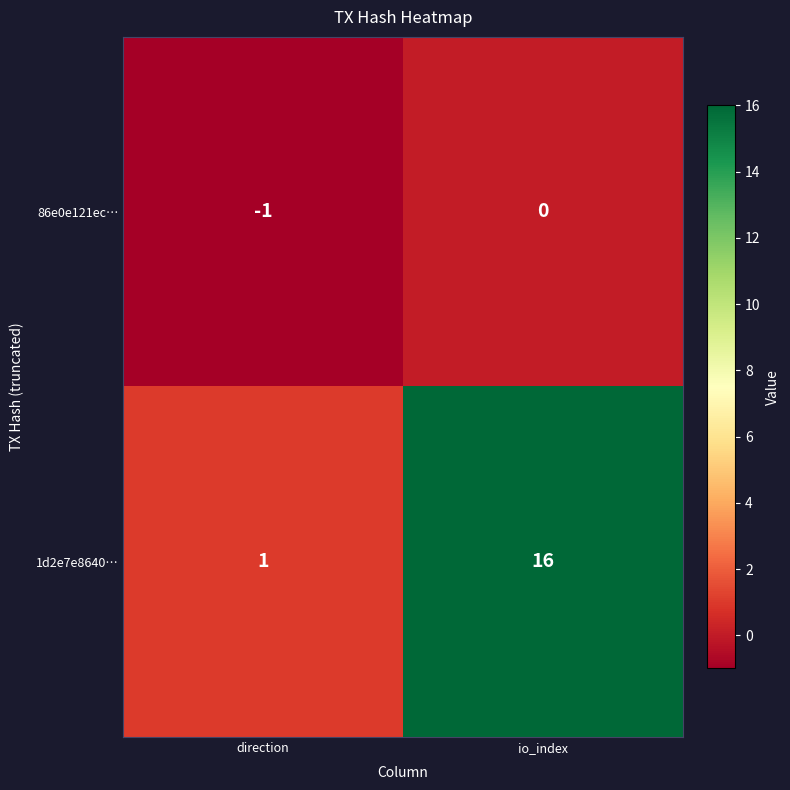

Which category has the highest value across all series?

io_index